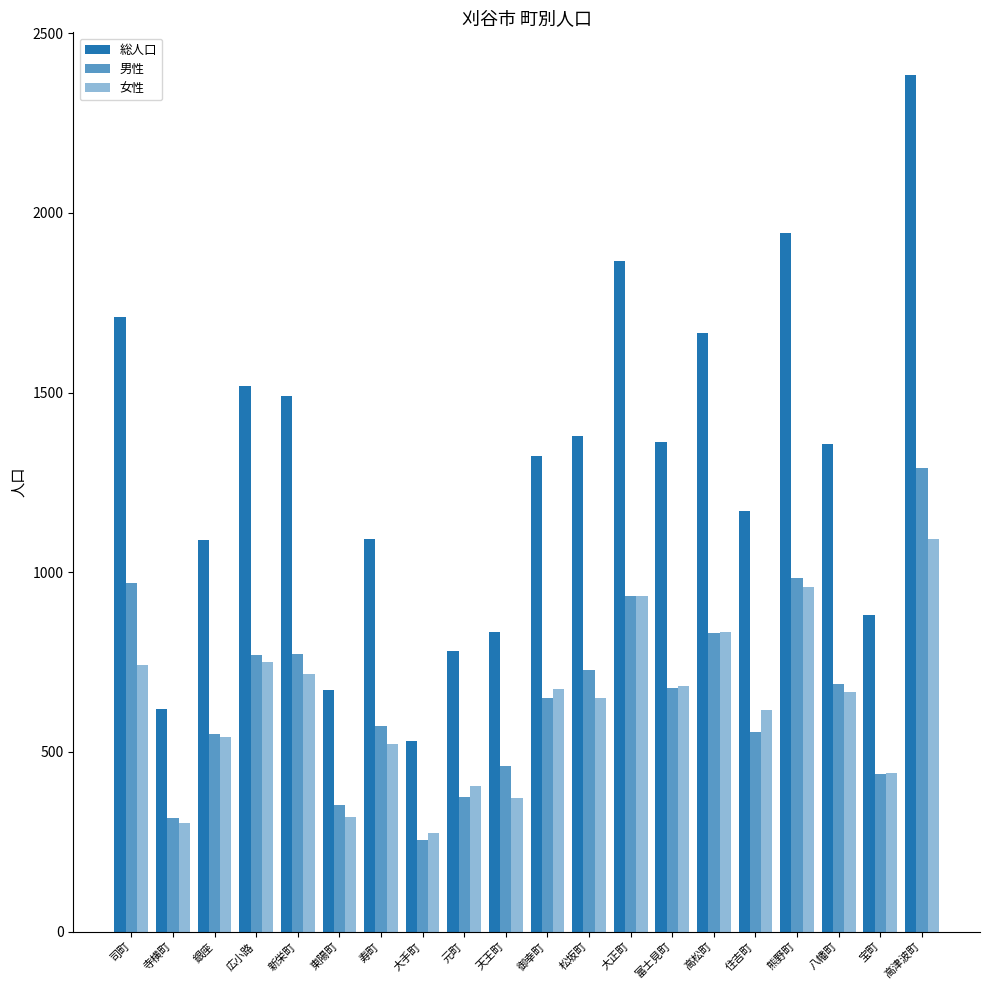

What is the difference between the second highest and minimum values in the 総人口 series?

1414